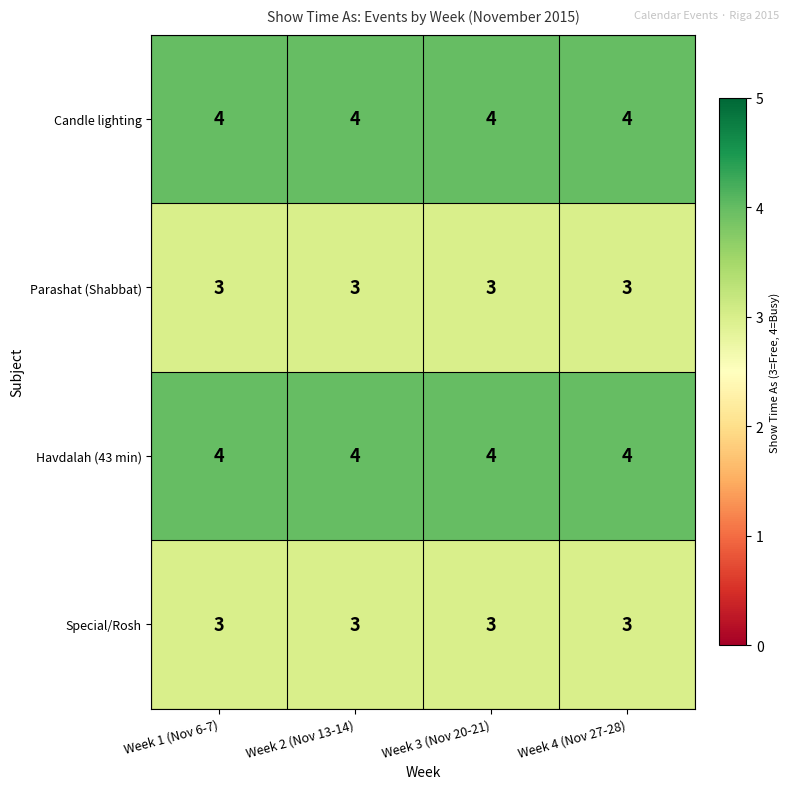

How many distinct data groups are displayed?

4